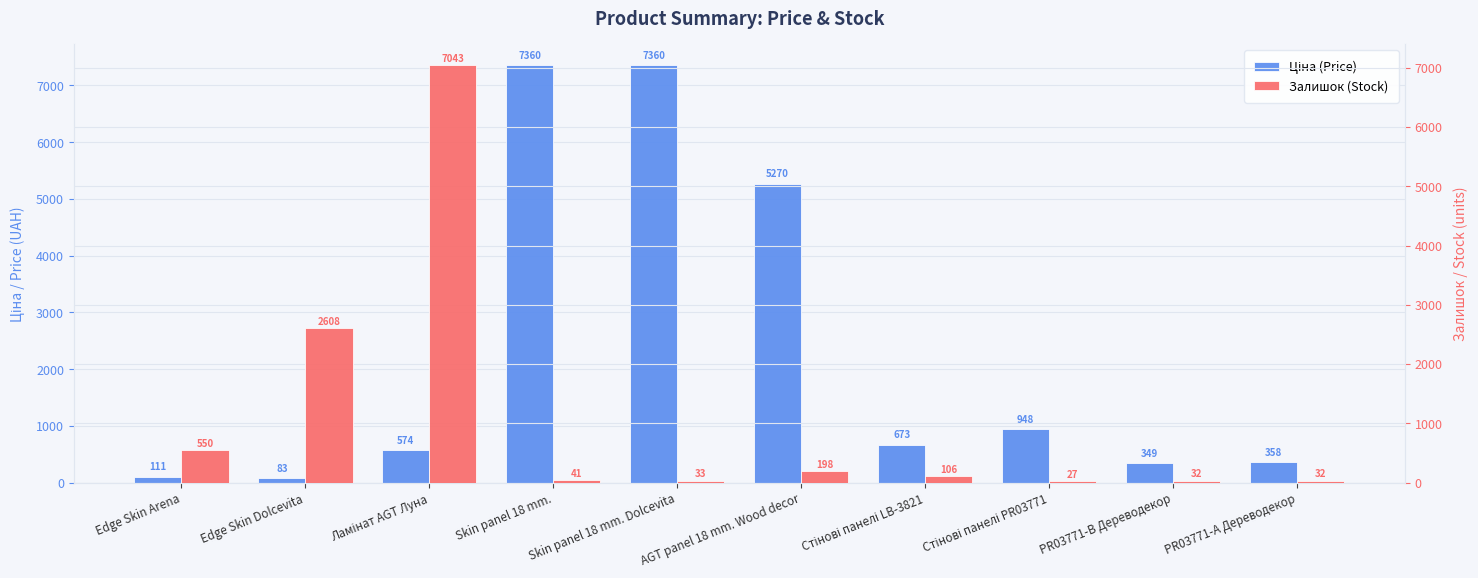

Reading left to right, list all the values displayed in this chart.

Ціна (Price): 110.5	82.9	574.5	7360.2	7360.2	5269.6	672.7	947.6	348.6	358.0
Залишок (Stock): 550.0	2608.0	7043.0	41.0	33.0	198.0	106.0	27.0	32.0	32.0